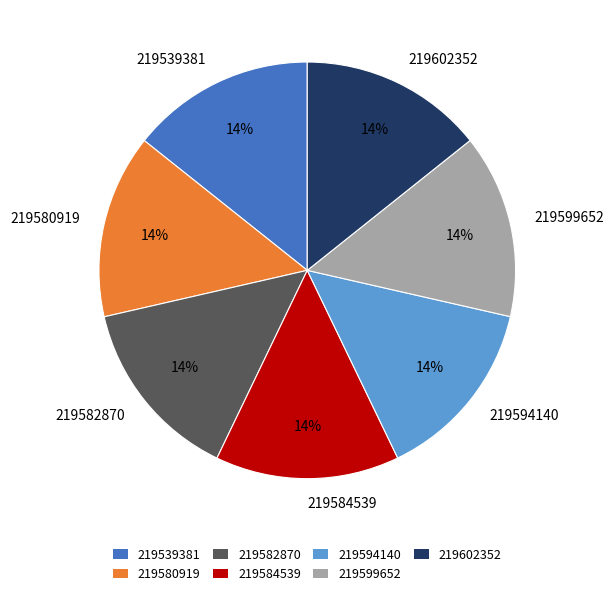

How many segments does this pie chart have?

7